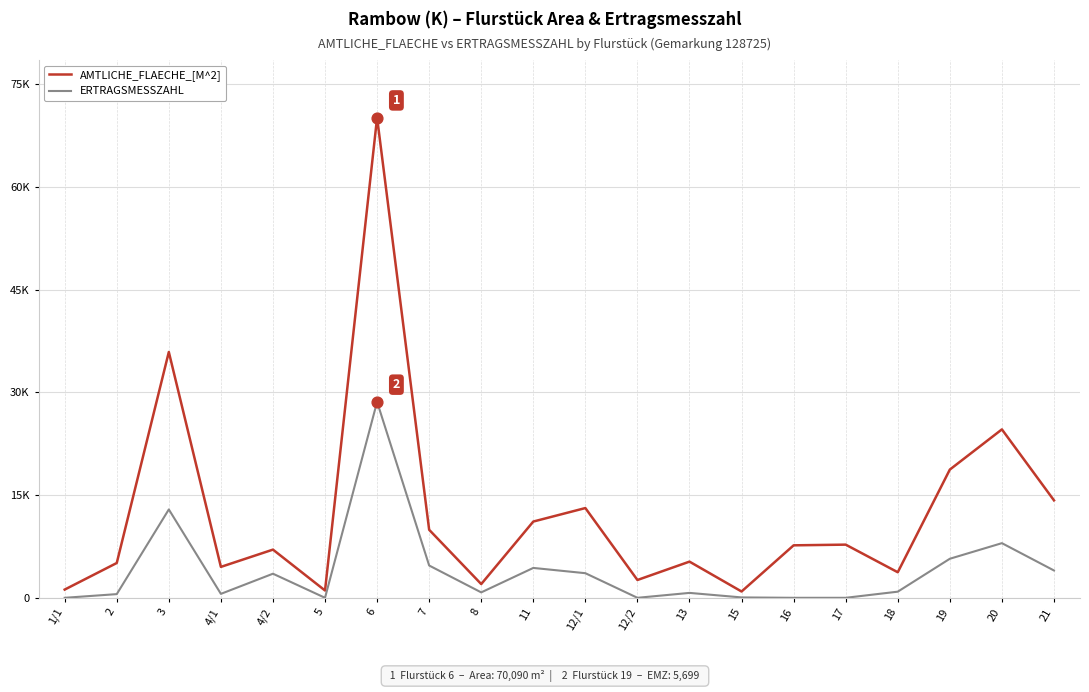

What are all the series names shown in the legend?

AMTLICHE_FLAECHE_[M^2], ERTRAGSMESSZAHL